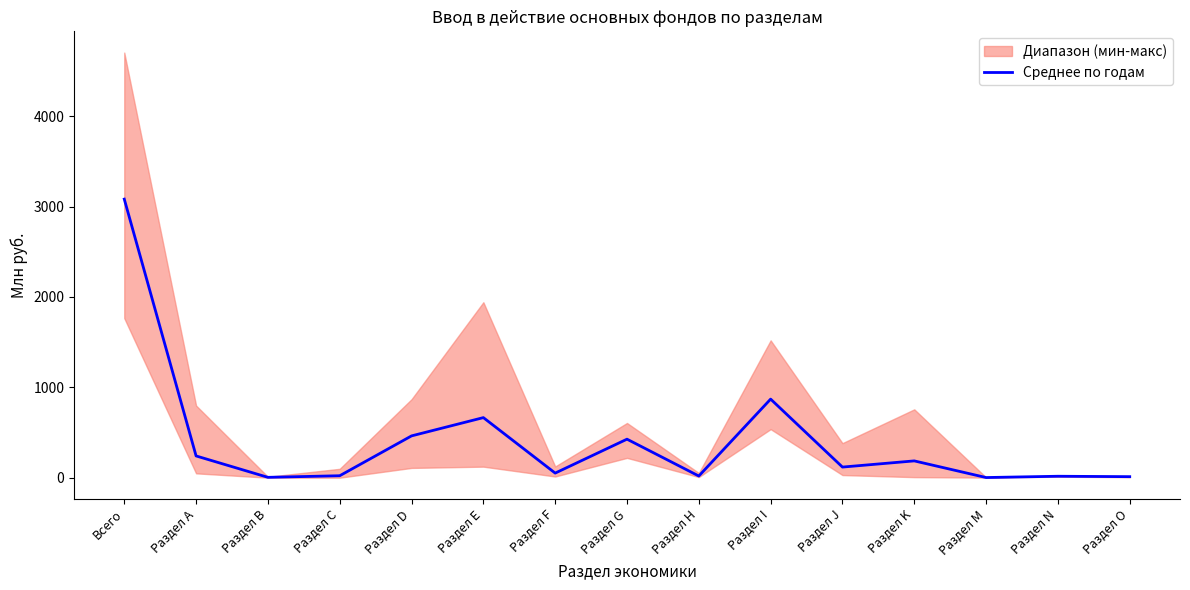

How many lines are shown in the chart?

1